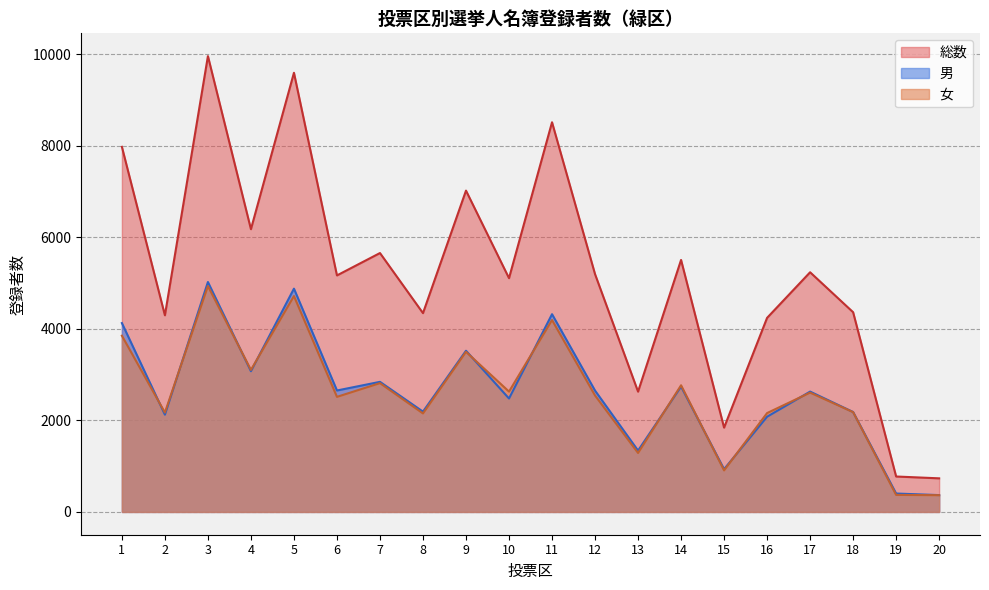

How many values in the 男 series exceed 2651?

9